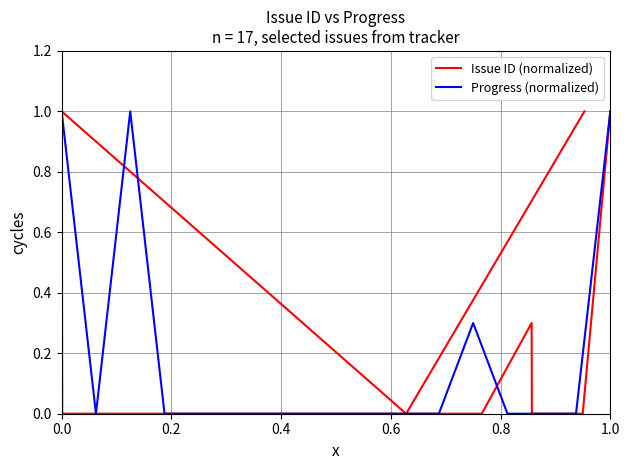

How many lines are shown in the chart?

2